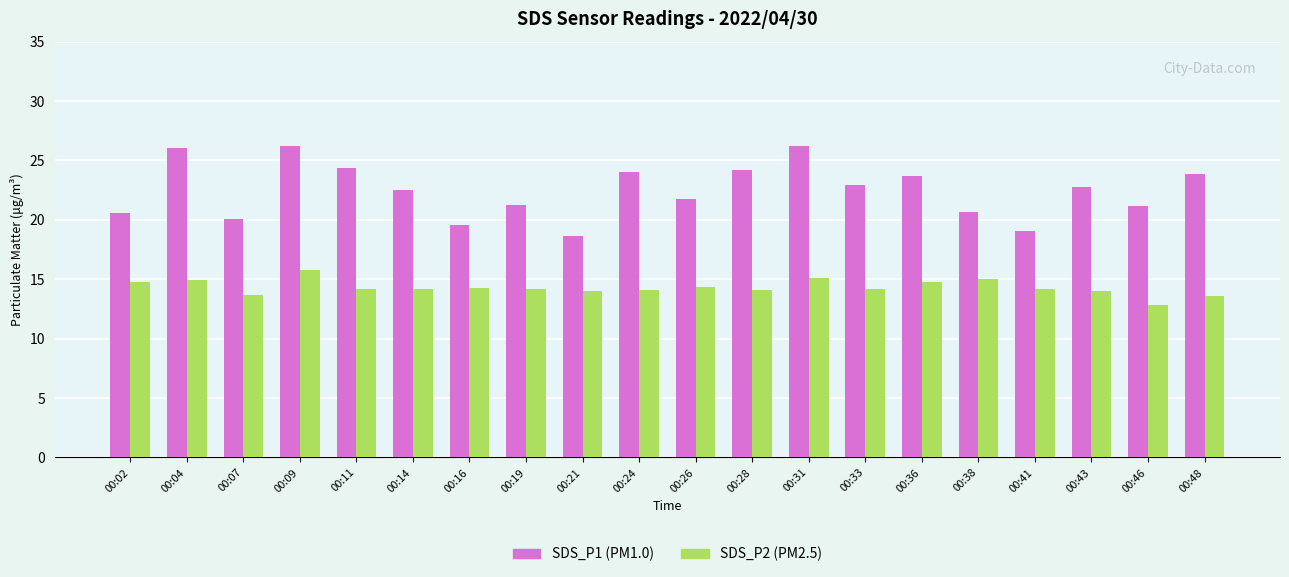

How many groups of bars are there?

20